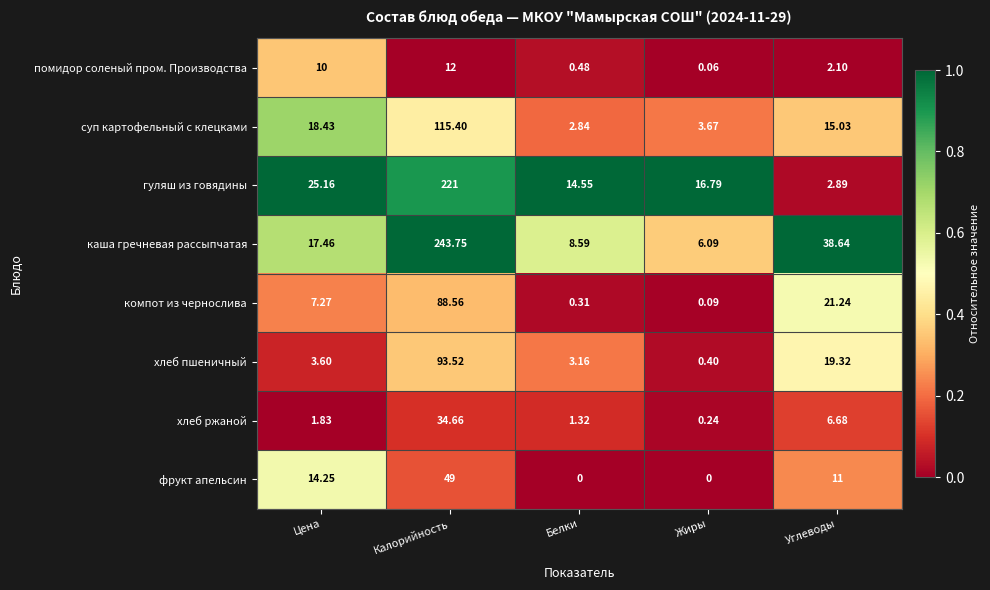

Is the value of помидор соленый пром. Производства at Углеводы greater than the value of суп картофельный с клецками at Жиры?

No